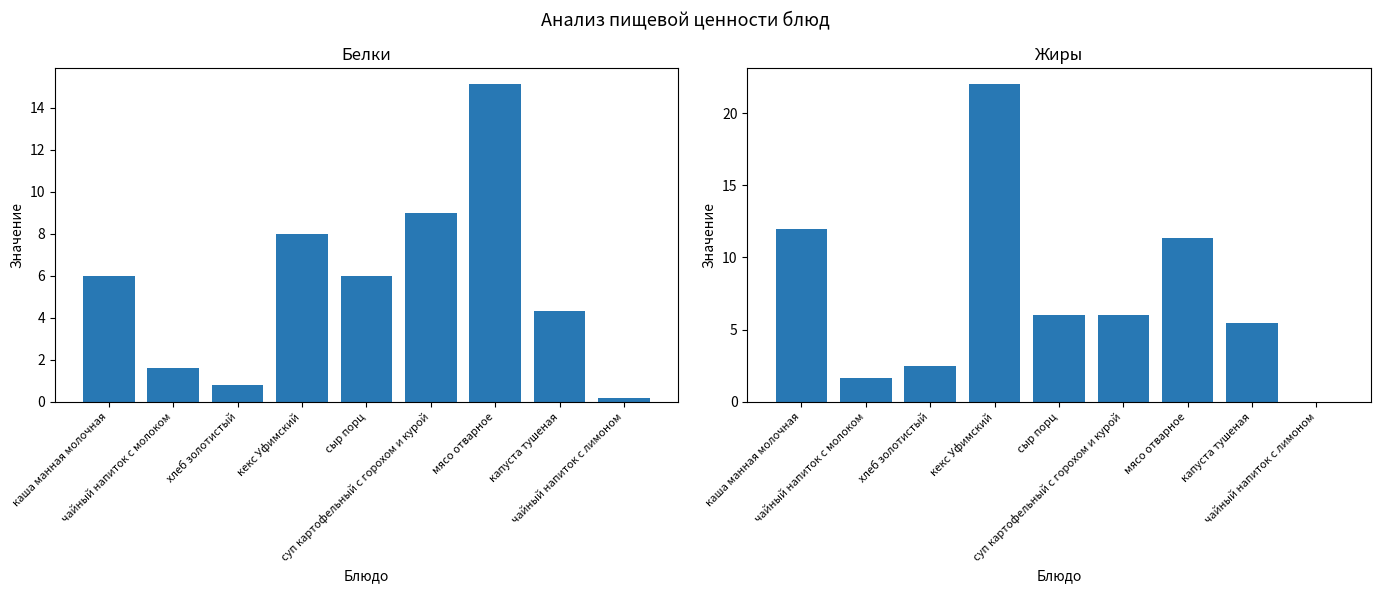

The value of Жиры at суп картофельный с горохом и курой is 6.0. True or false?

True